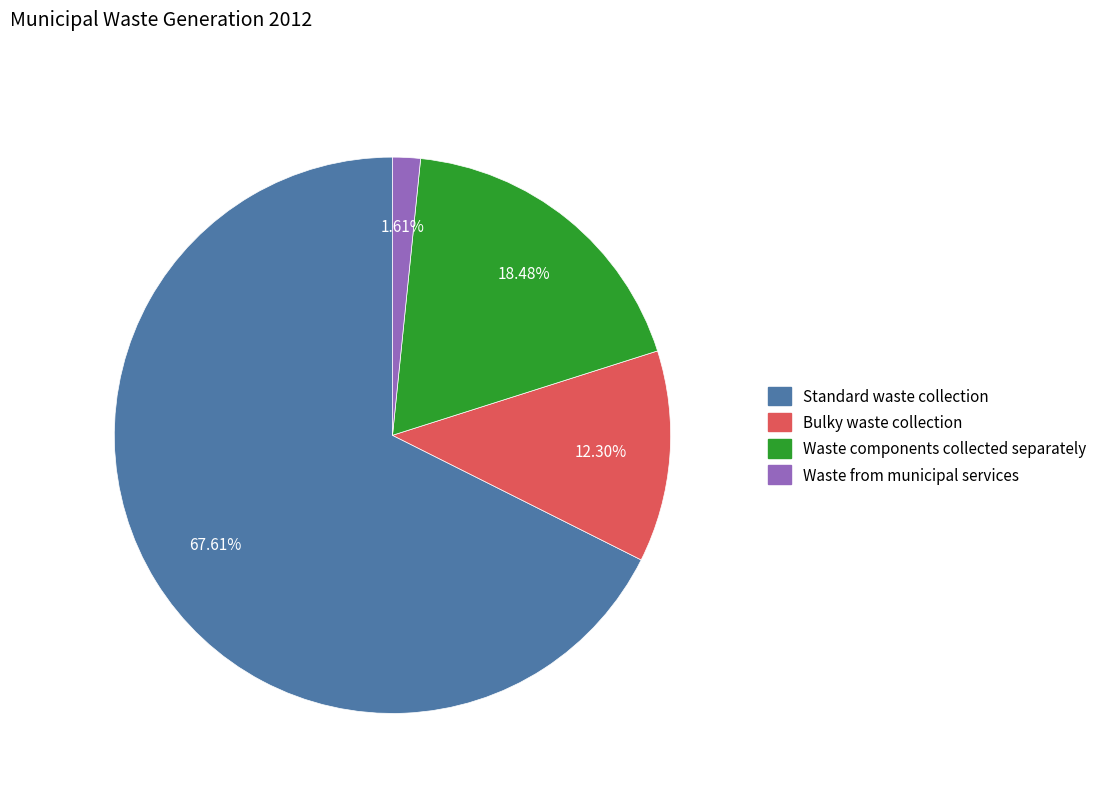

Is Standard waste collection the majority of the pie?

Yes